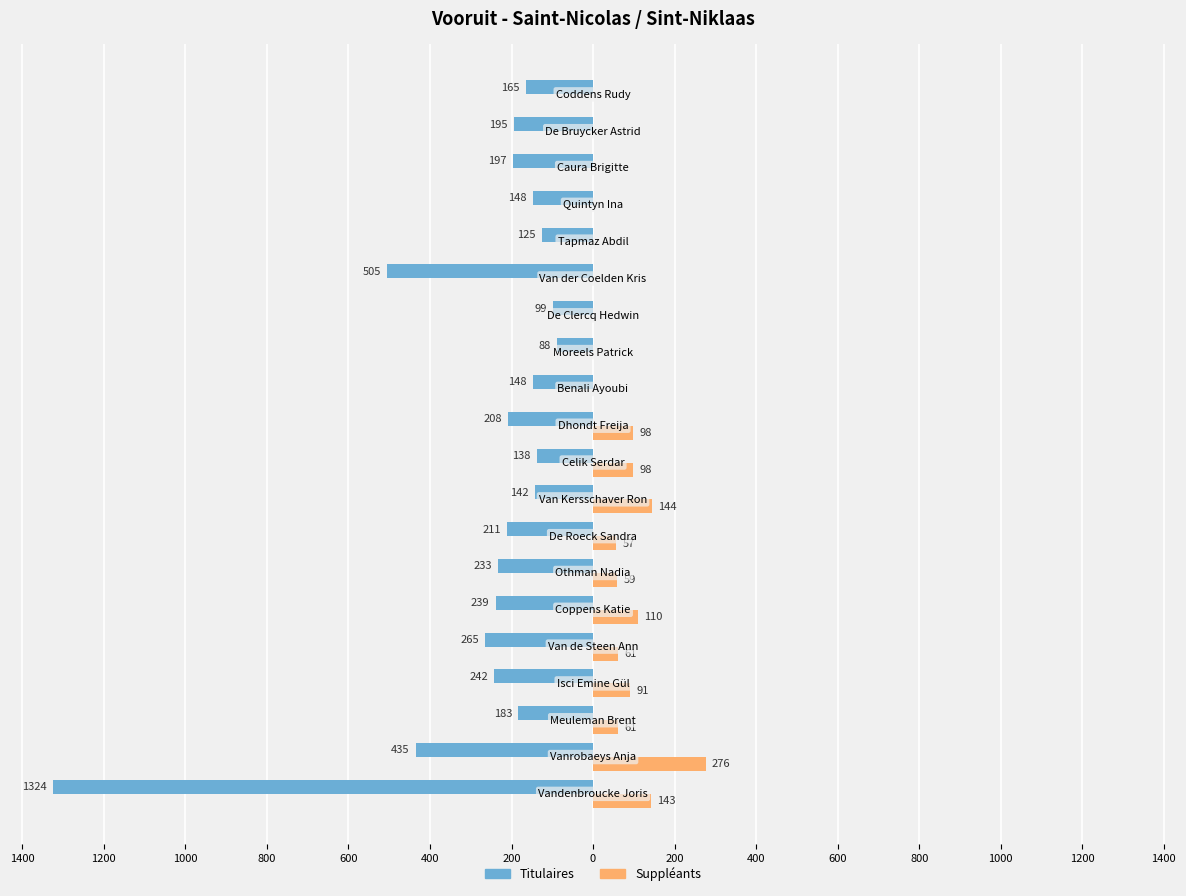

What are all the series names shown in the legend?

Titulaires, Suppléants